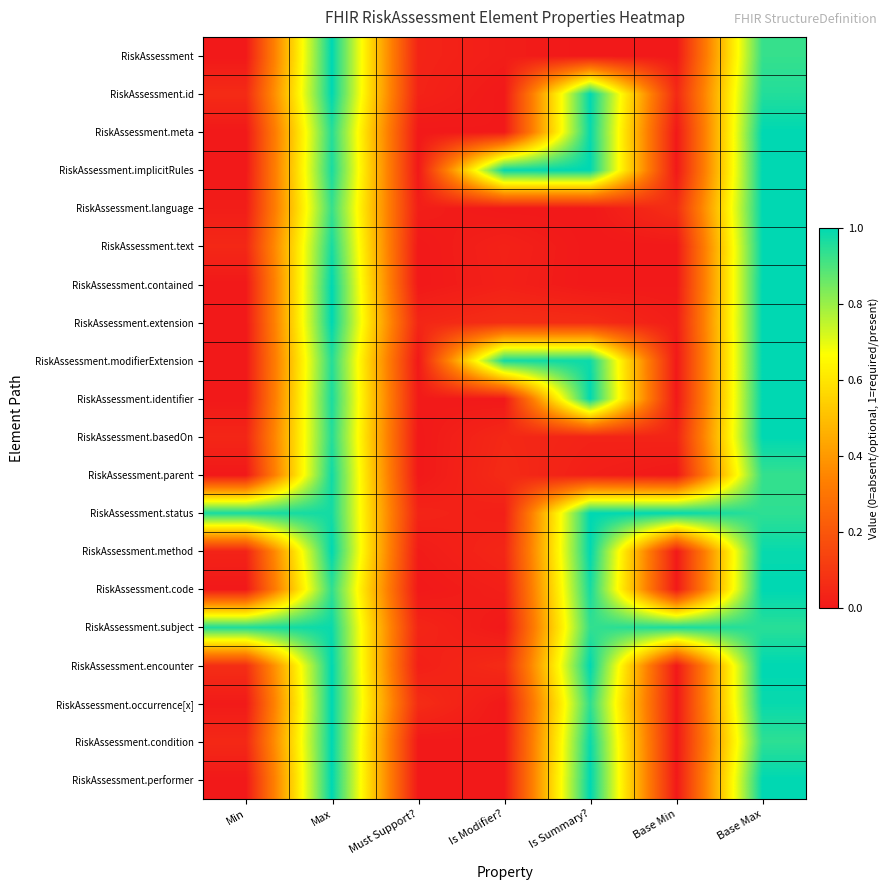

How many categories are shown in the chart?

7